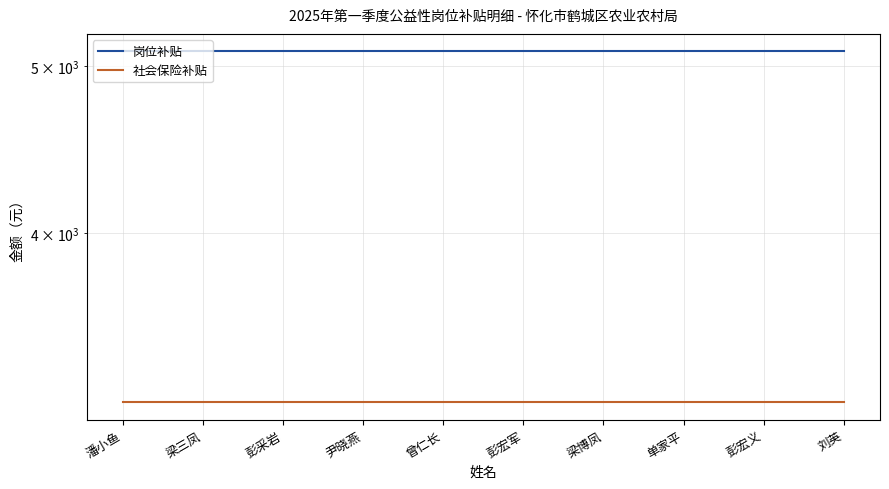

Is it true that 社会保险补贴 equals 3193.3 at 尹晓燕?

True